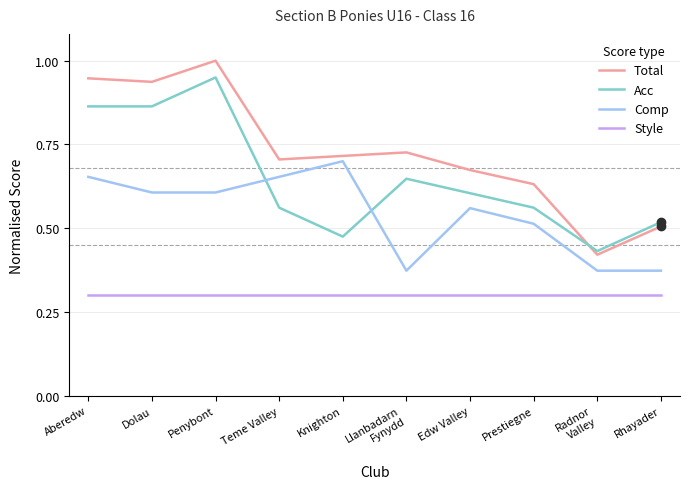

Which series has the largest total across all categories?

Total